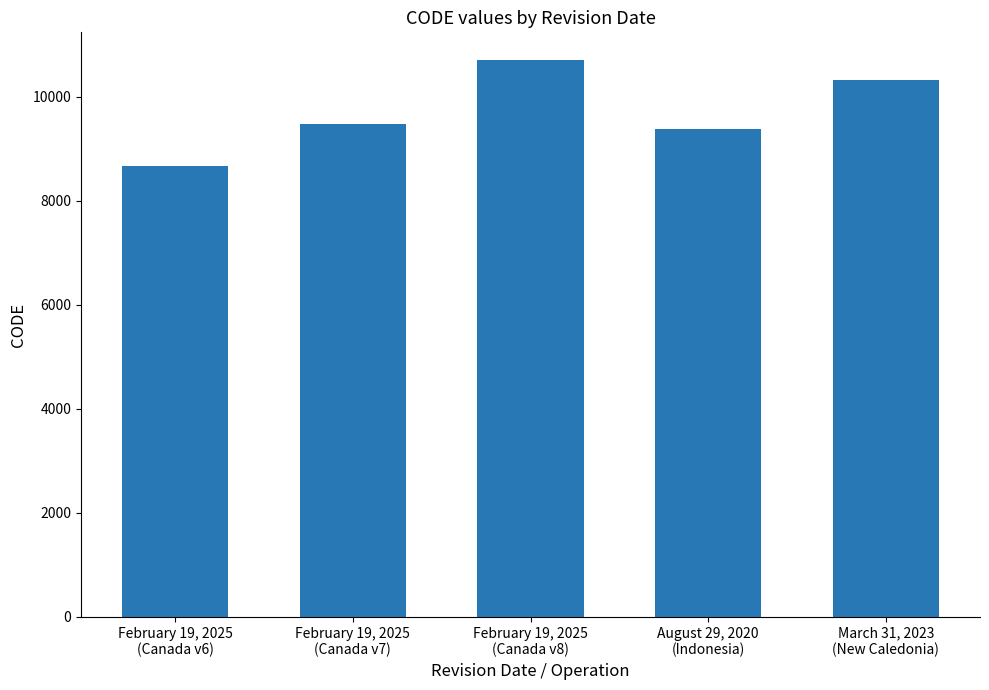

What is the value of the 1st bar from the left?

8676